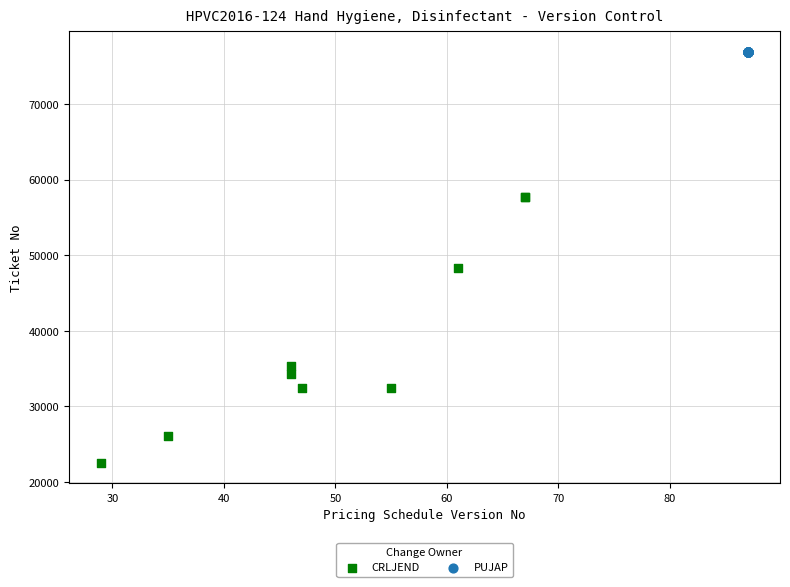

Which series reaches the maximum Y coordinate?

PUJAP